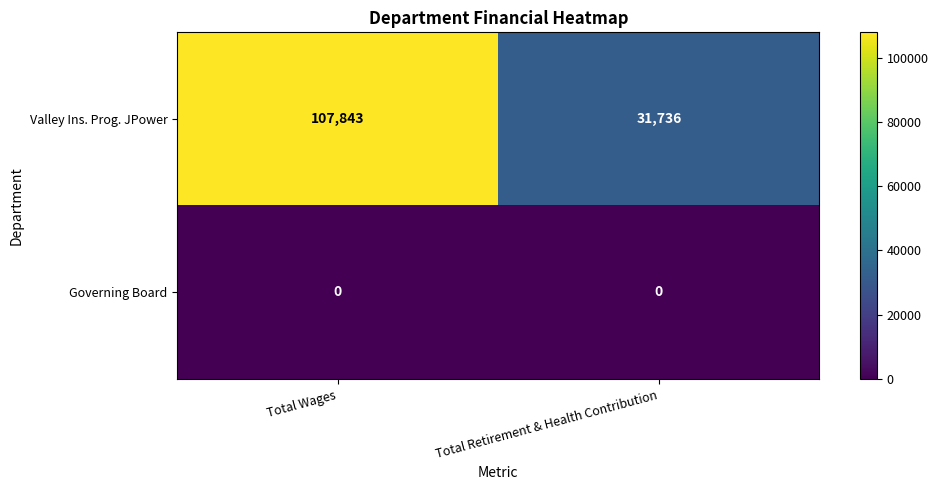

Rank the series by their average value, from highest to lowest.

Valley Ins. Prog. JPower, Governing Board